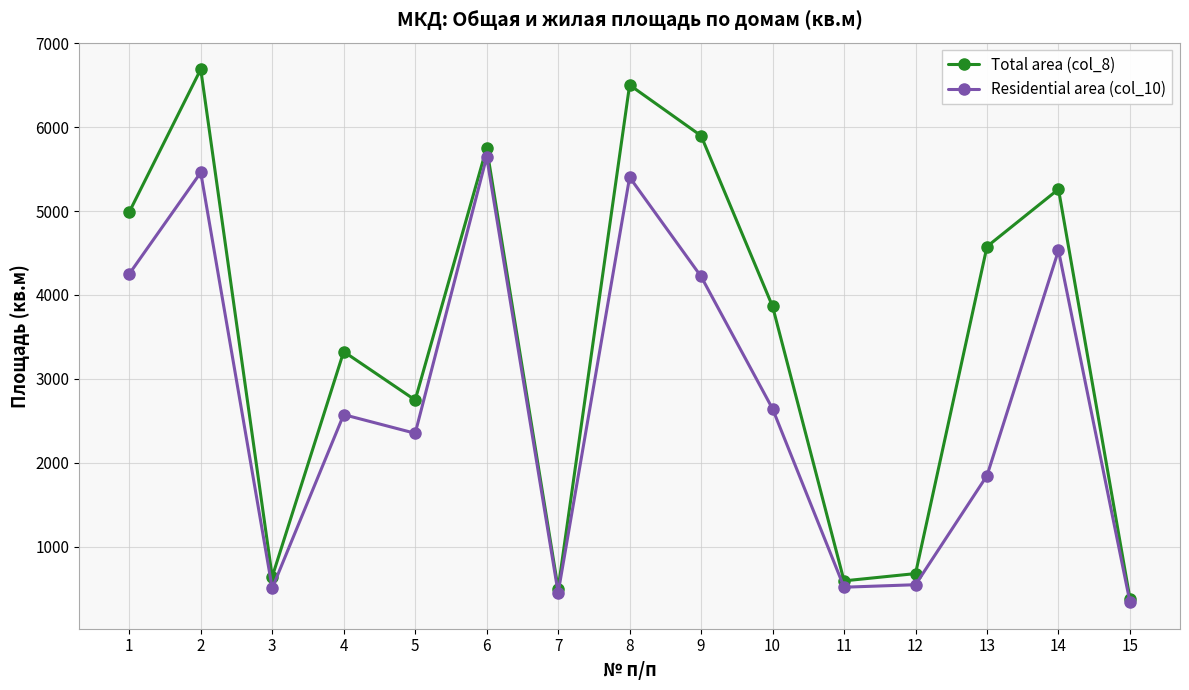

How many interior local peaks does the Total area (col_8) series have?

5